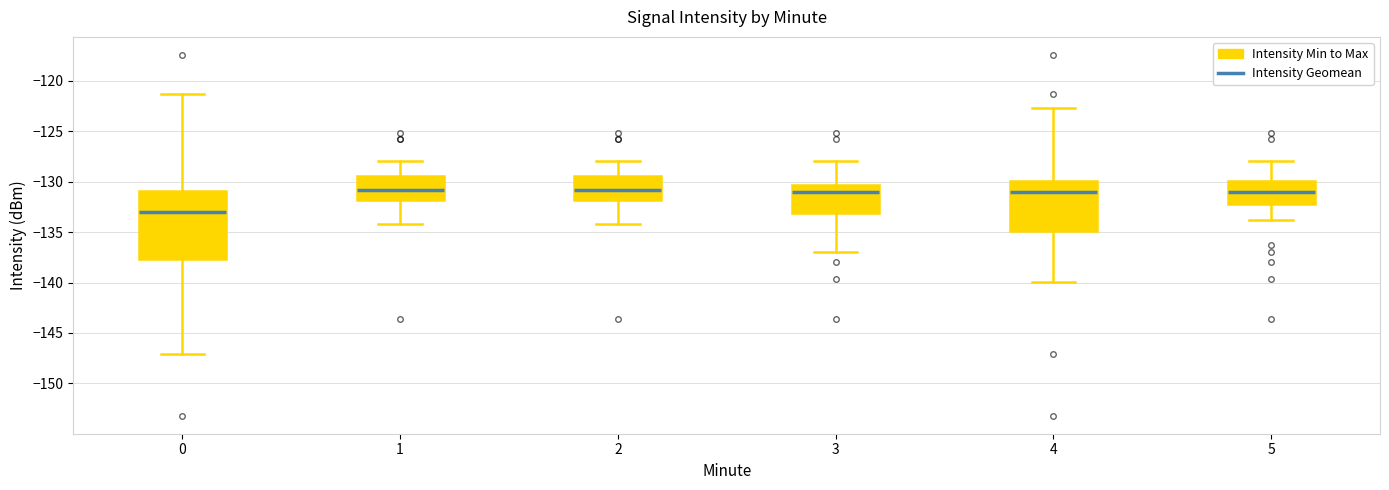

Reading left to right, transcribe this box plot: for each box, give where its median line is, the range the box spans, and where its two whiskers end, as read against the y-axis. The values are not printed on the chart, so give them approximately, as read against the axis.

0: median -133.0, box -137.5 to -131.0, whiskers -147.0 to -121.5
1: median -131.0, box -132.0 to -129.5, whiskers -134.0 to -128.0
2: median -131.0, box -132.0 to -129.5, whiskers -134.0 to -128.0
3: median -131.0, box -133.0 to -130.5, whiskers -137.0 to -128.0
4: median -131.0, box -135.0 to -130.0, whiskers -140.0 to -122.5
5: median -131.0, box -132.5 to -130.0, whiskers -134.0 to -128.0